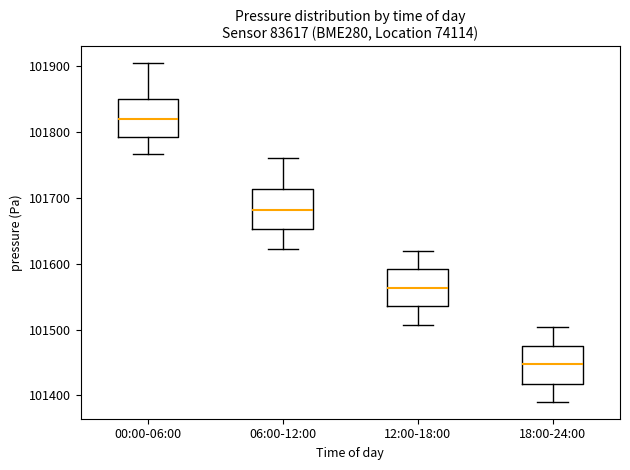

Reading left to right, transcribe this box plot: for each box, give where its median line is, the range the box spans, and where its two whiskers end, as read against the y-axis. The values are not printed on the chart, so give them approximately, as read against the axis.

00:00-06:00: median 101820, box 101790 to 101850, whiskers 101770 to 101900
06:00-12:00: median 101680, box 101650 to 101710, whiskers 101620 to 101760
12:00-18:00: median 101560, box 101540 to 101590, whiskers 101510 to 101620
18:00-24:00: median 101450, box 101420 to 101480, whiskers 101390 to 101500